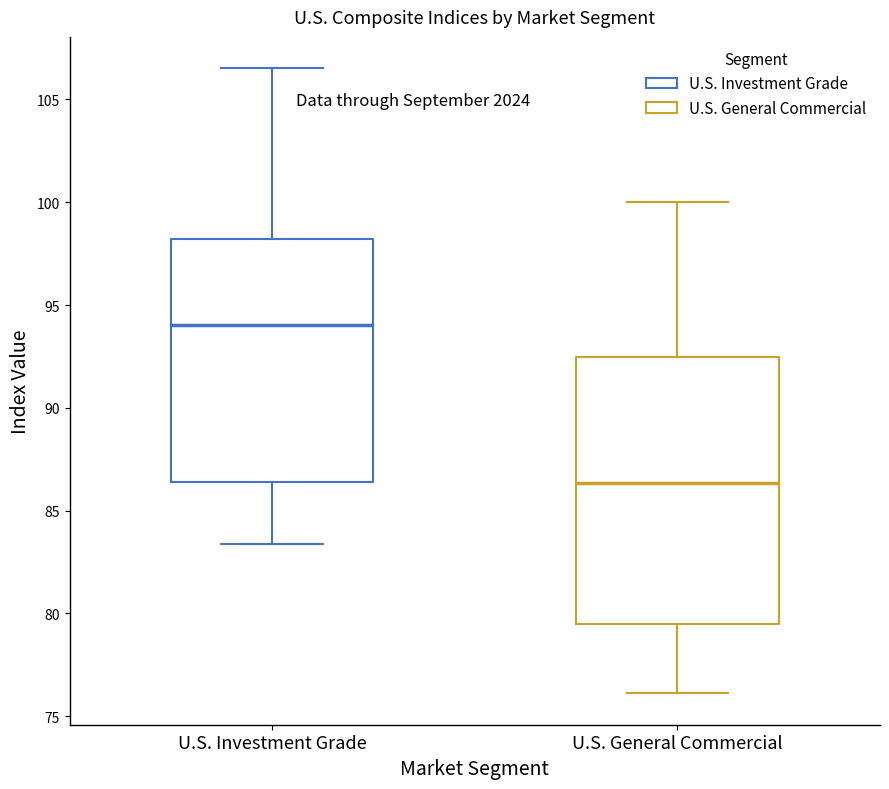

Reading left to right, transcribe this box plot: for each box, give where its median line is, the range the box spans, and where its two whiskers end, as read against the y-axis. The values are not printed on the chart, so give them approximately, as read against the axis.

U.S. Investment Grade: median 94.0, box 86.5 to 98.0, whiskers 83.5 to 106.5
U.S. General Commercial: median 86.5, box 79.5 to 92.5, whiskers 76.0 to 100.0